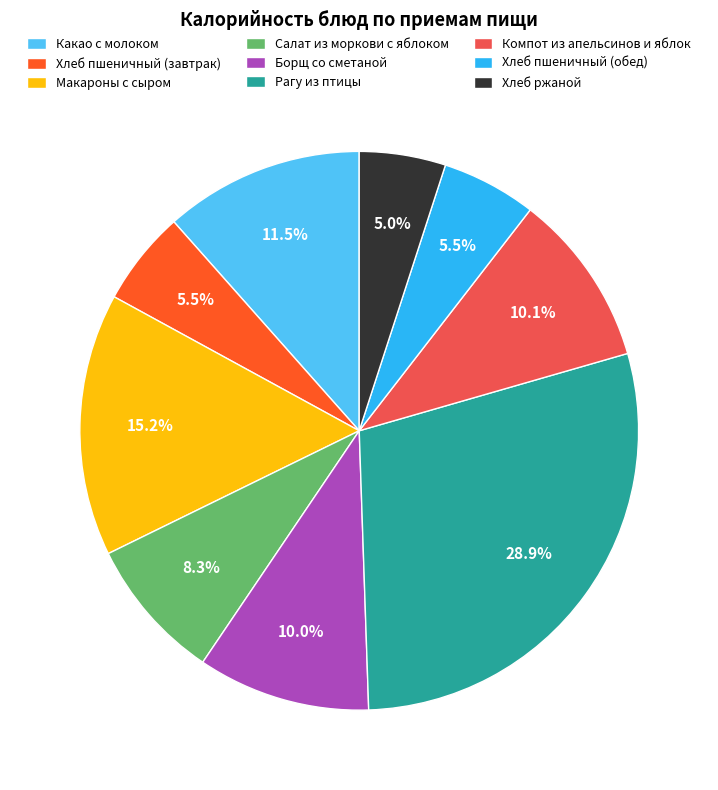

Which slice is the largest?

Рагу из птицы